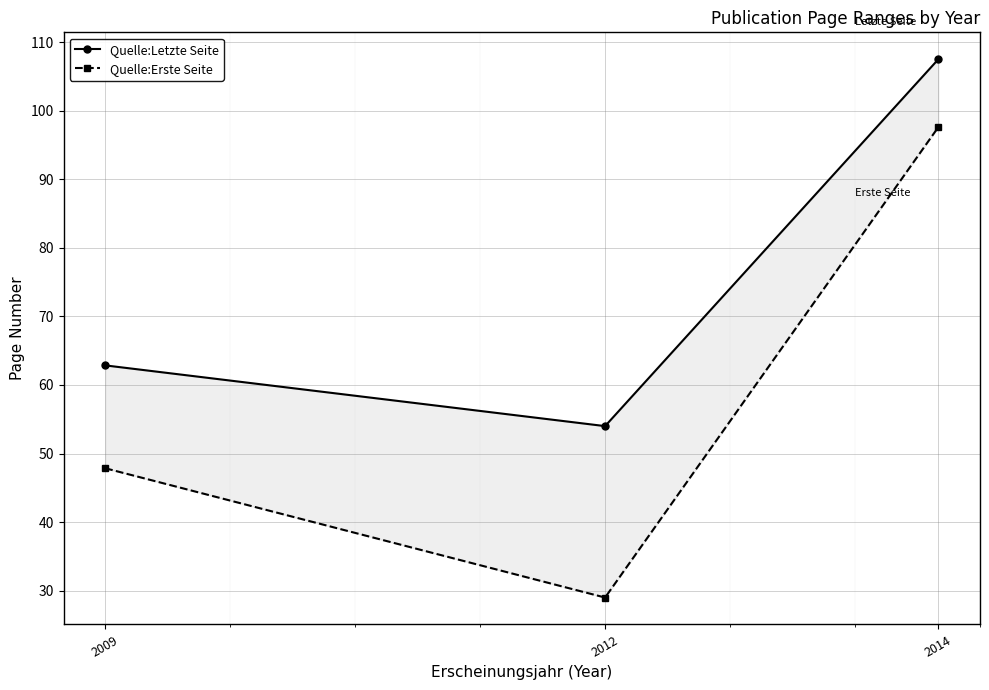

What are all the series names shown in the legend?

Quelle:Letzte Seite, Quelle:Erste Seite